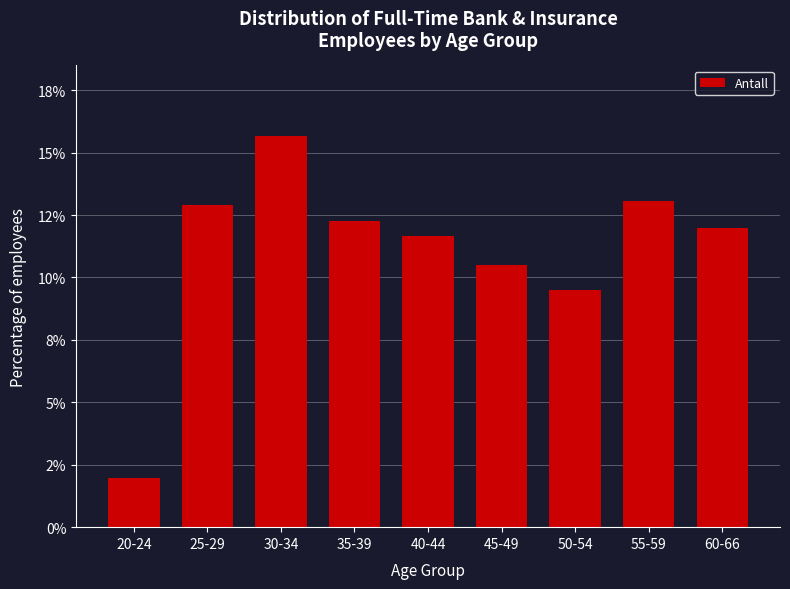

Are the bars horizontal?

No